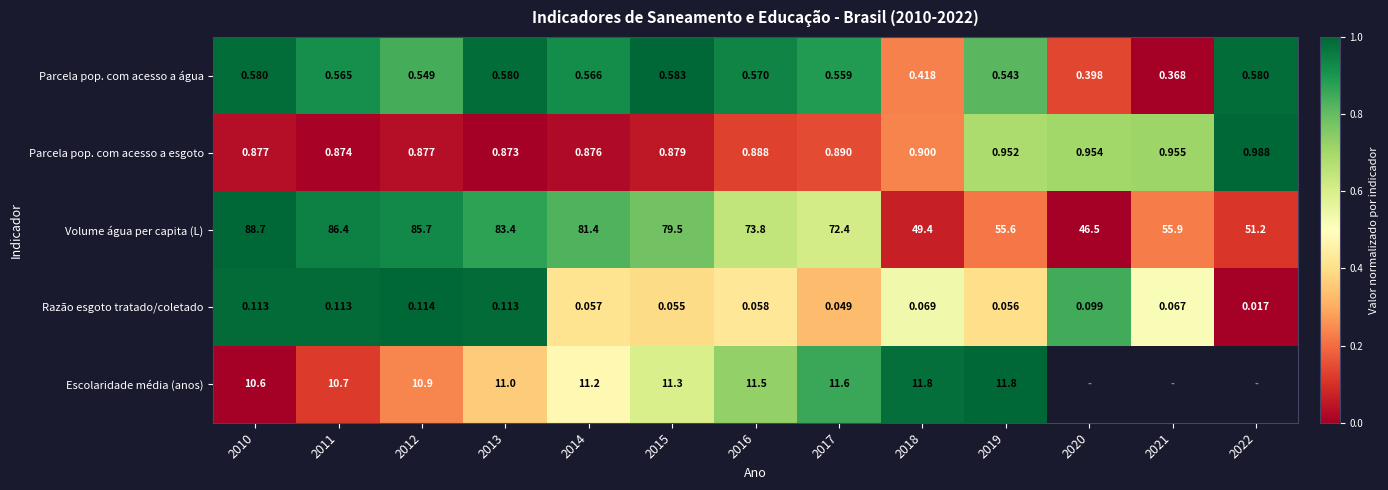

Between 2014 and 2016, which series saw the biggest shift?

Volume água per capita (L)